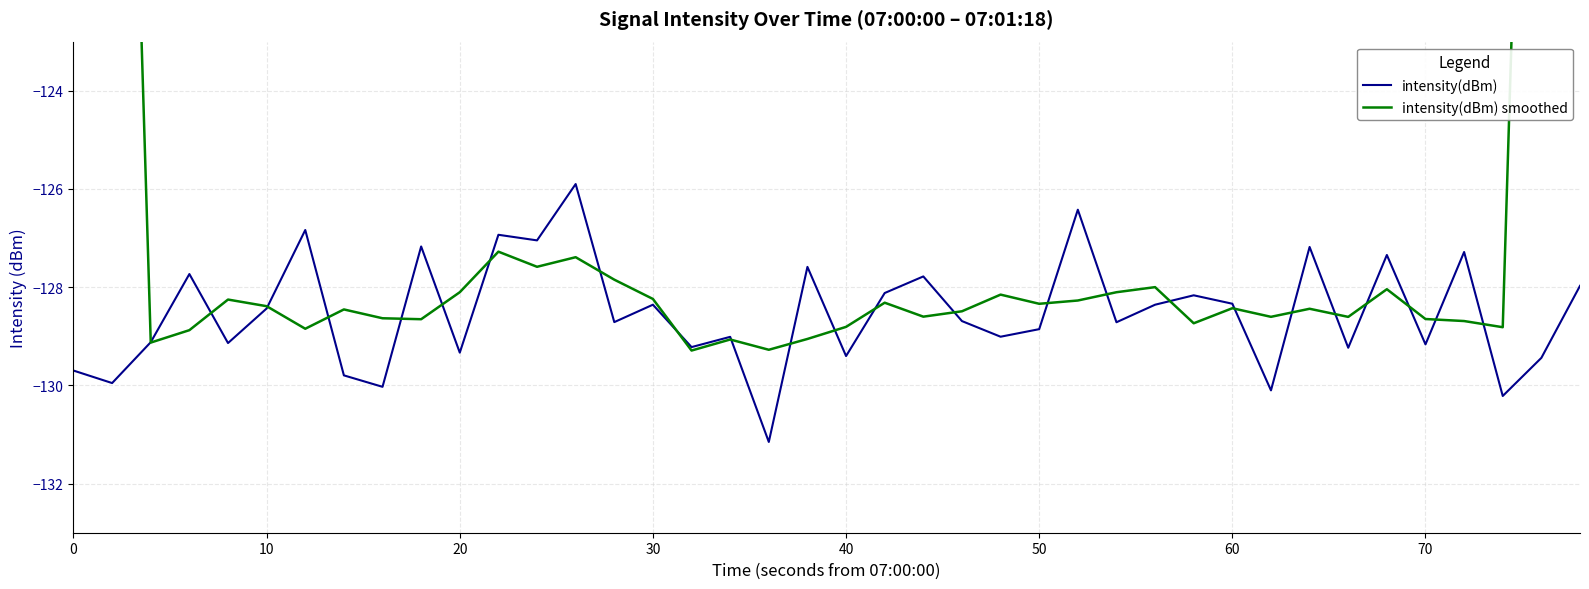

What is the maximum value for intensity(dBm)?

-125.9